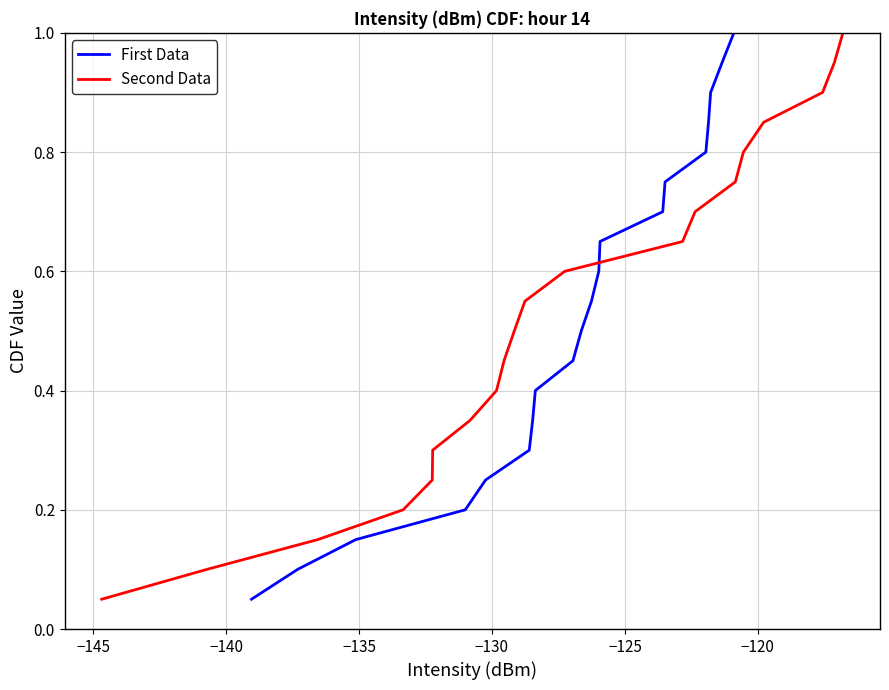

Which series has the largest range (max minus min)?

First Data